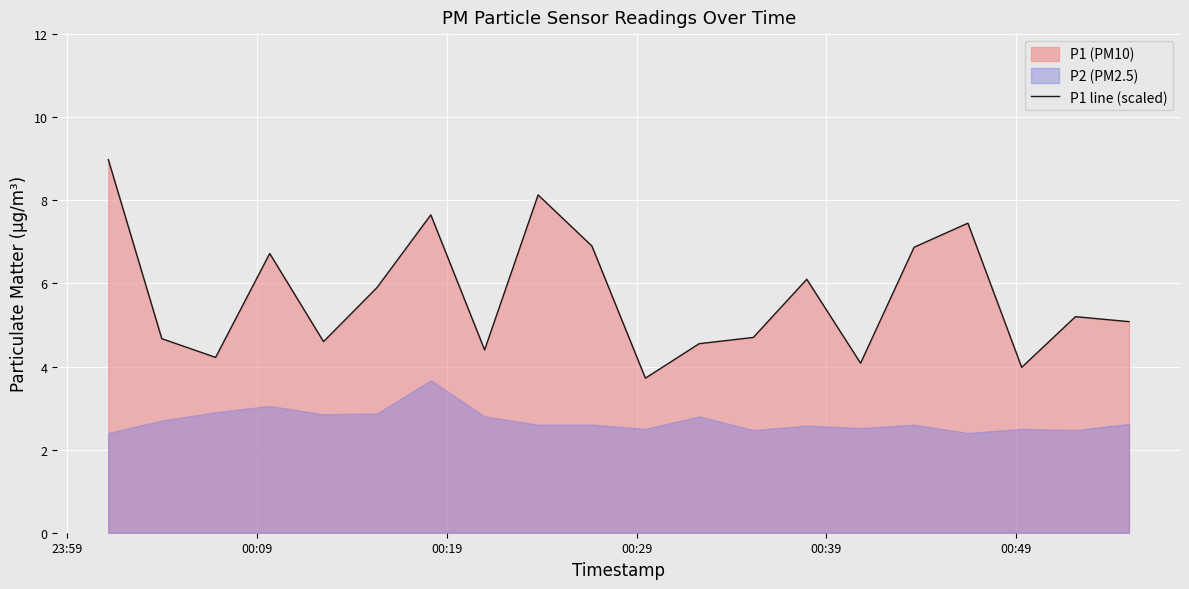

What is the value of the 9th point from the left?

8.1